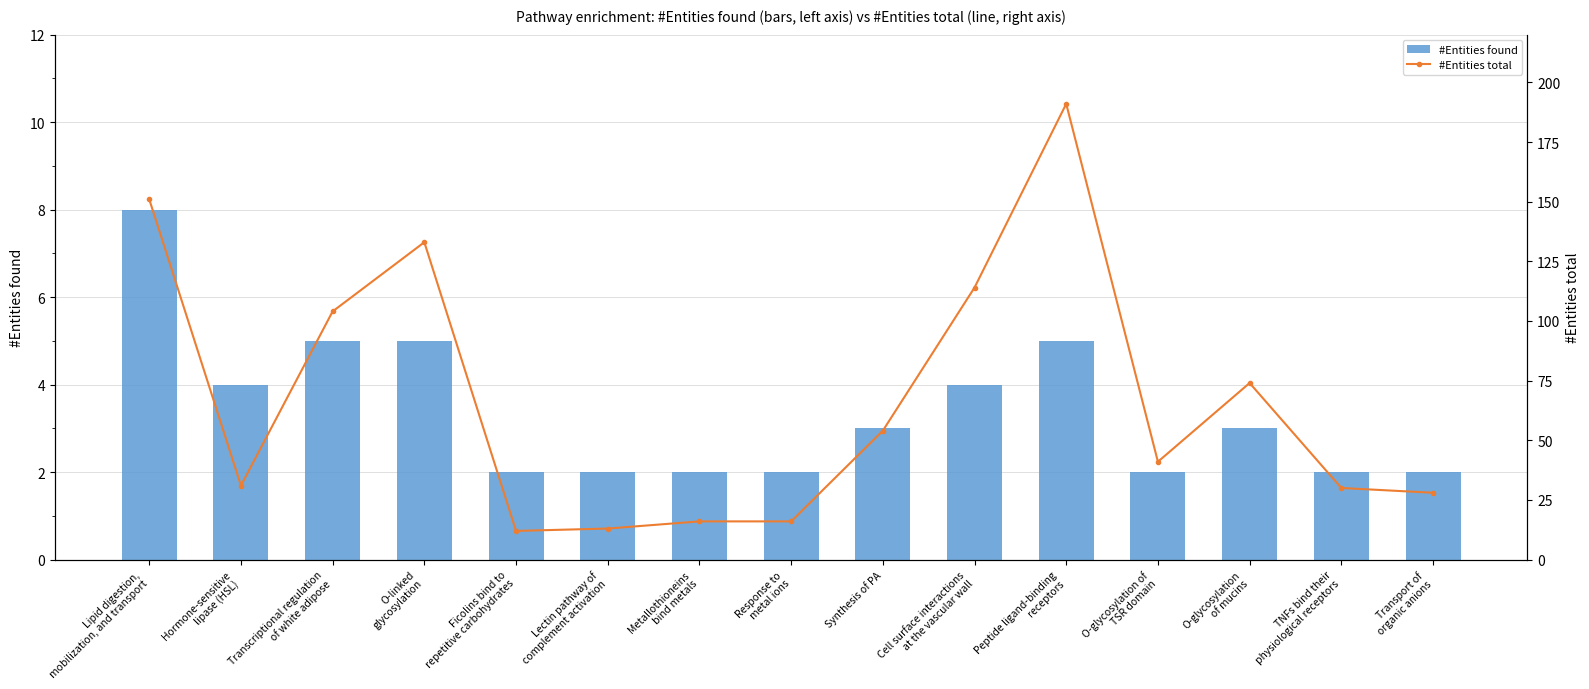

Where does the #Entities found series first go above 3?

Lipid digestion,
mobilization, and transport